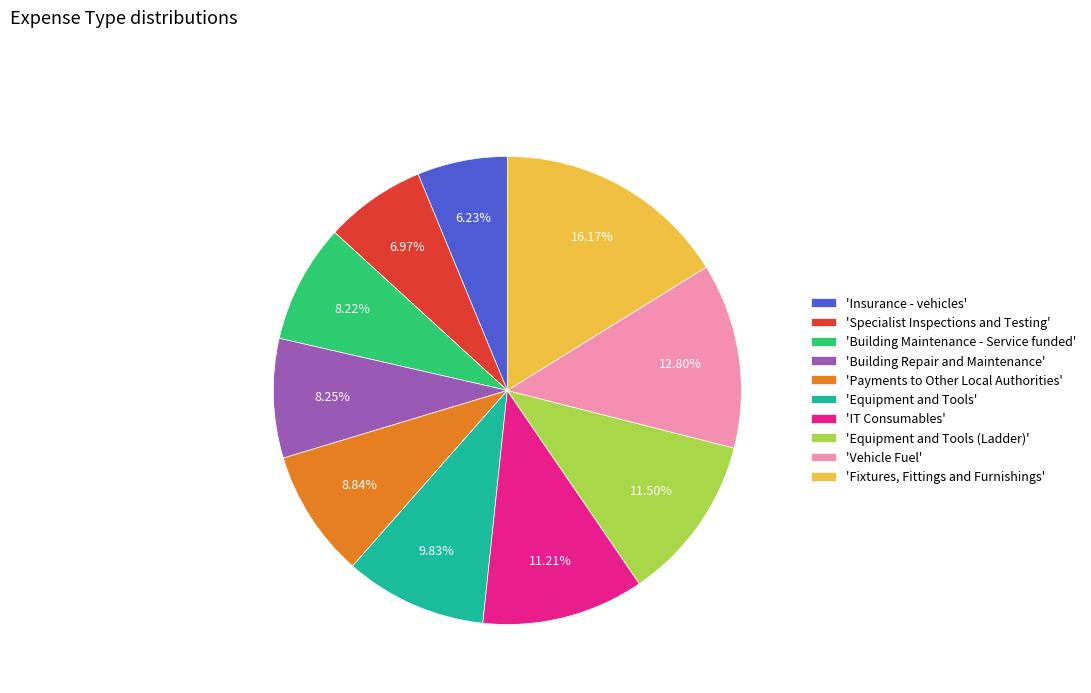

What is the ratio of the value at 'Fixtures, Fittings and Furnishings' to the value at 'Vehicle Fuel'?

1.3